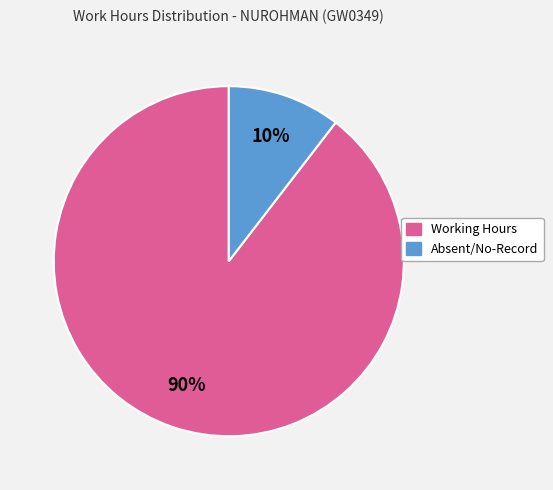

Is there a majority slice in this chart?

Yes